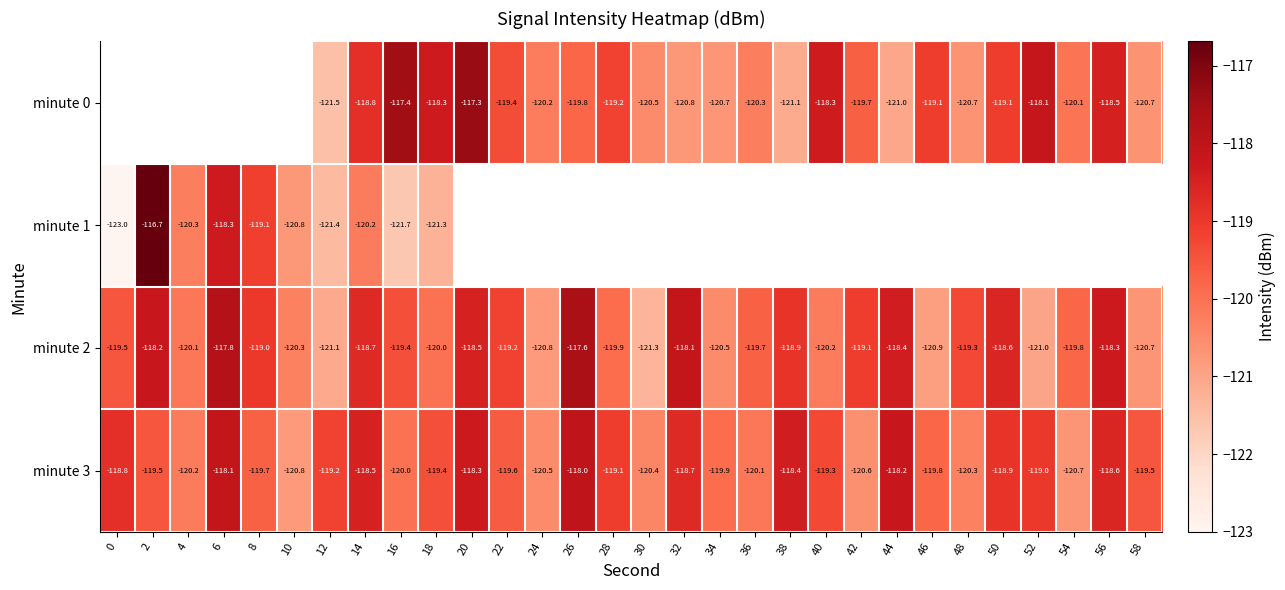

True or false: minute 3 has a value of -118.7 at 32.

True